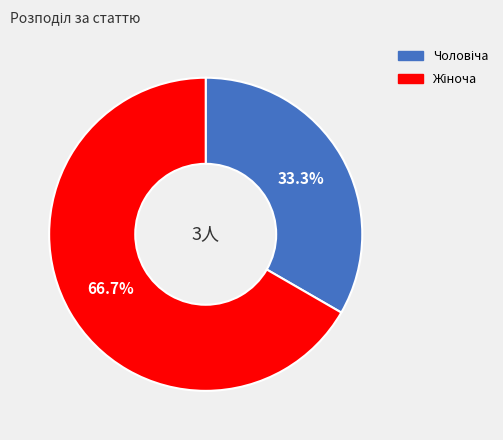

Is there a majority slice in this chart?

Yes